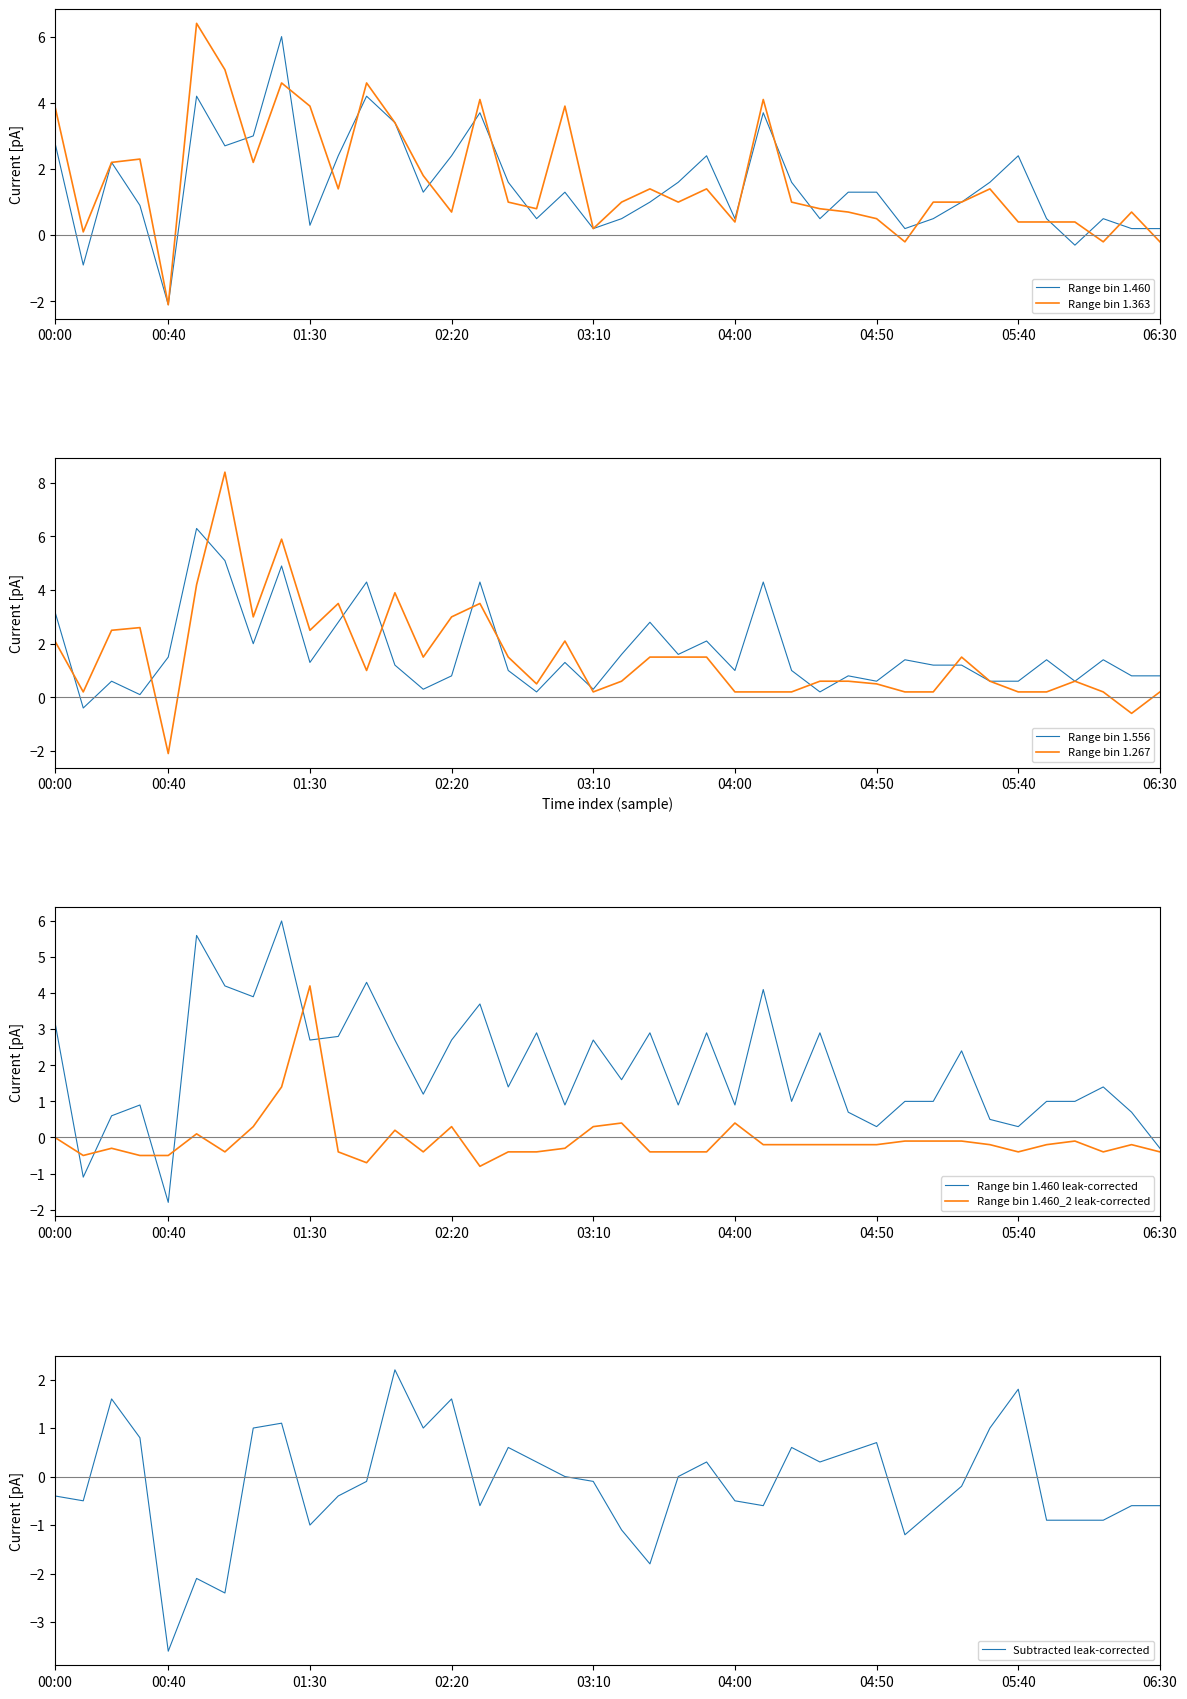

At which category is the sum across all series the highest?

01:20